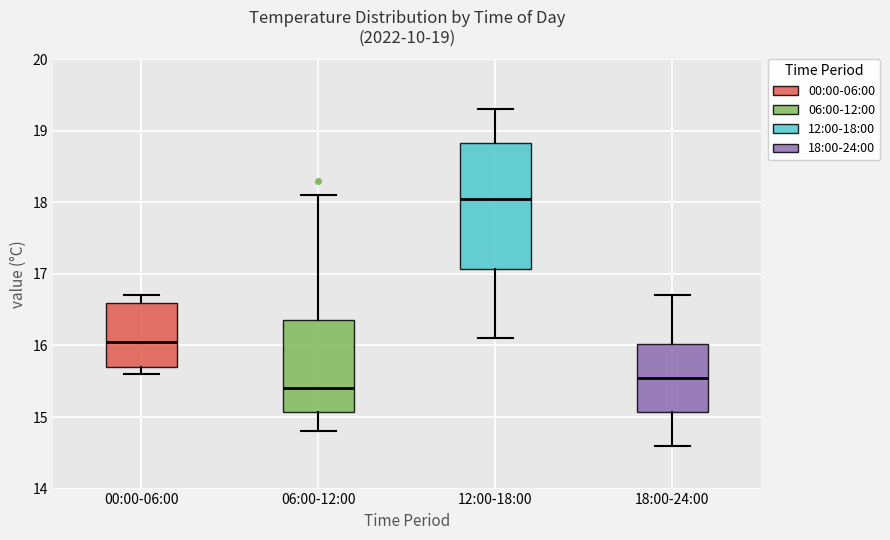

Which box is the tallest, from its lower edge to its upper edge?

12:00-18:00